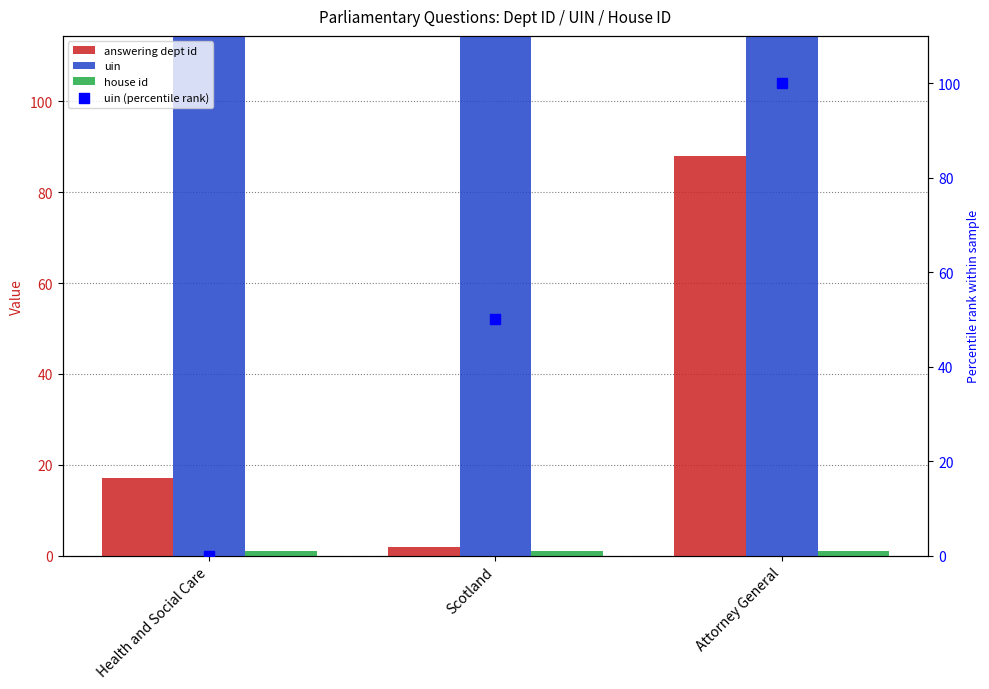

Which series contains the highest Y value?

uin